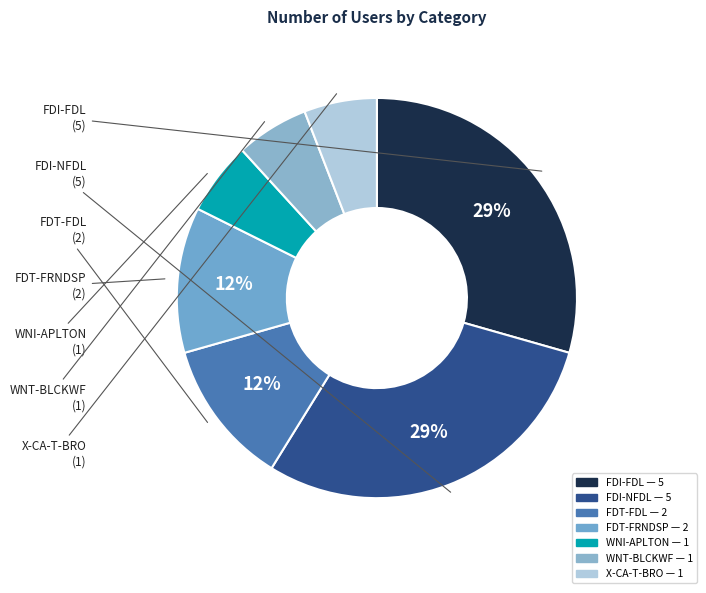

To the nearest percent, what is the combined percentage of FDT-FRNDSP and FDI-NFDL?

41%